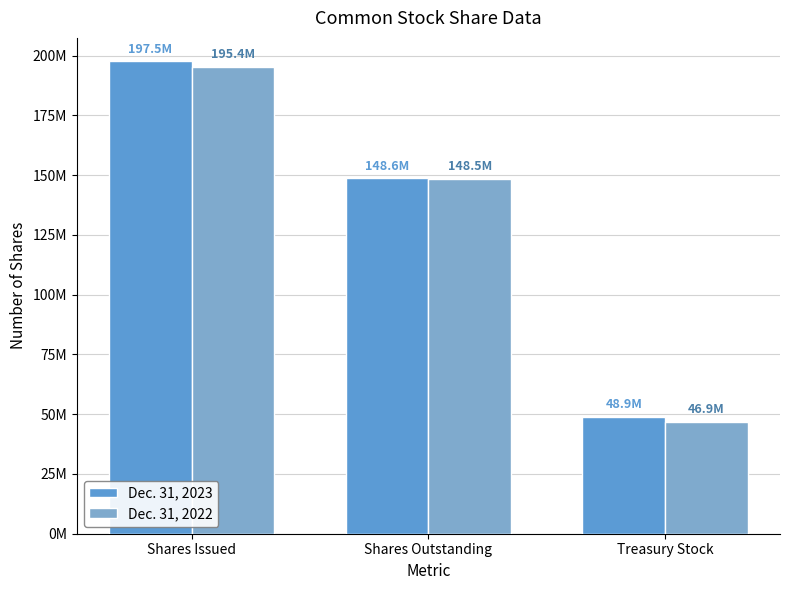

Are the bars grouped side by side (vs. stacked)?

Yes